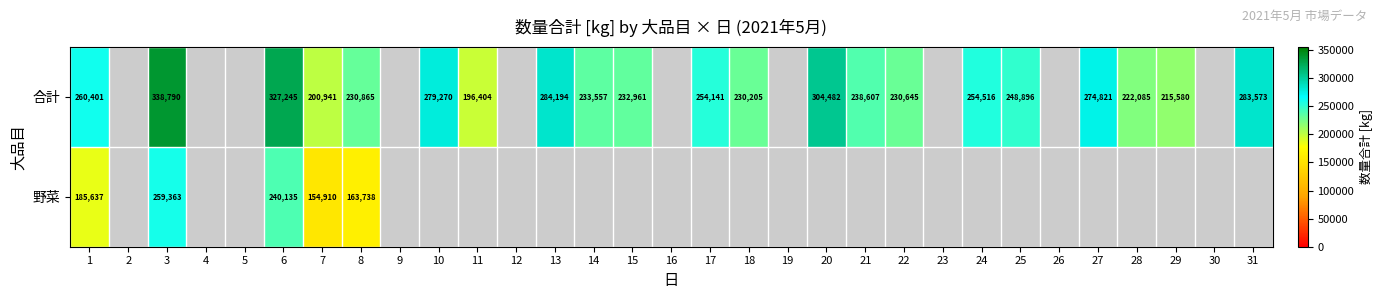

Between 1 and 6, which series saw the biggest shift?

合計